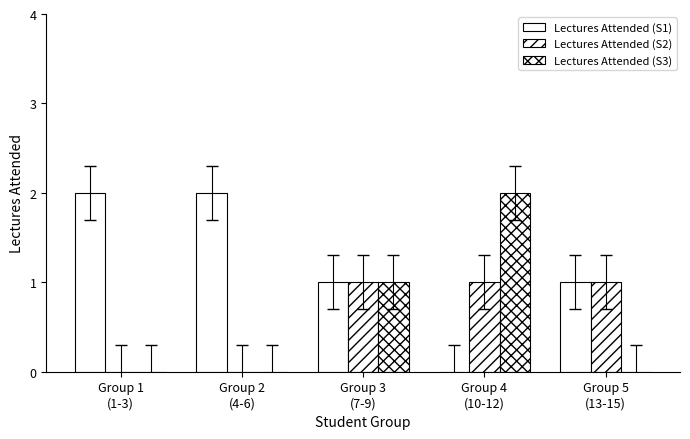

Count the number of data series in this chart.

3